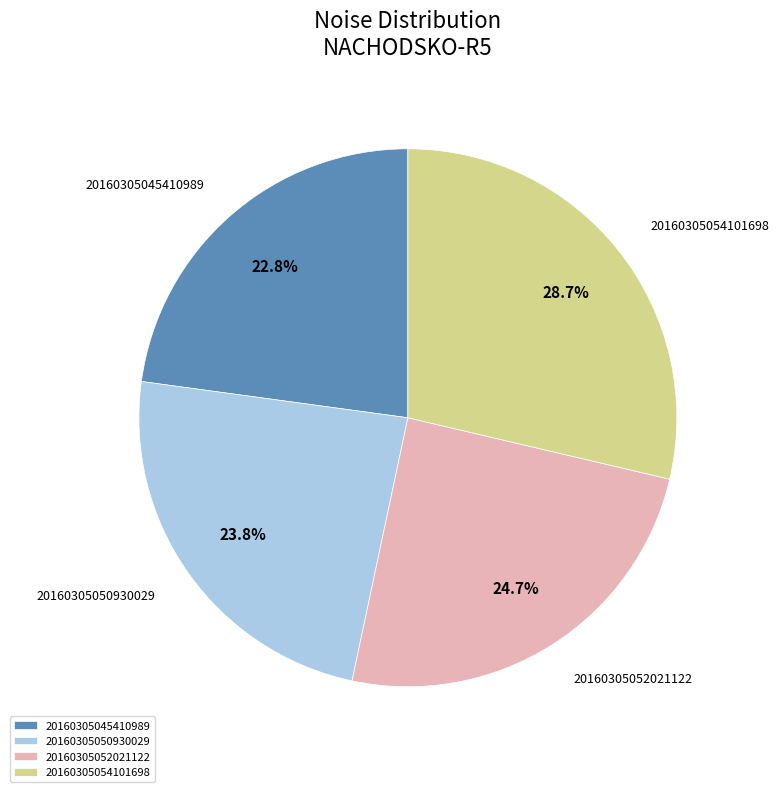

Is the sum of 20160305052021122 and 20160305054101698 greater than half?

Yes